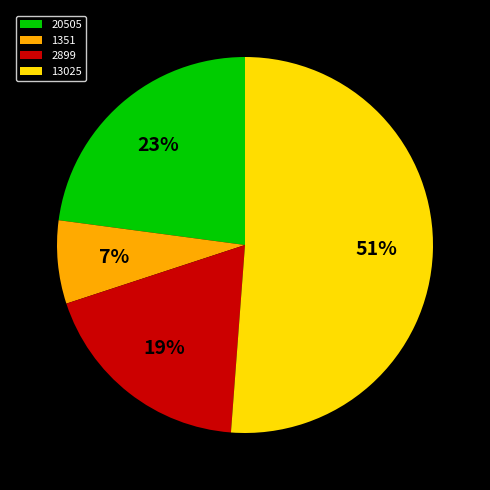

Count the number of slices in the pie.

4